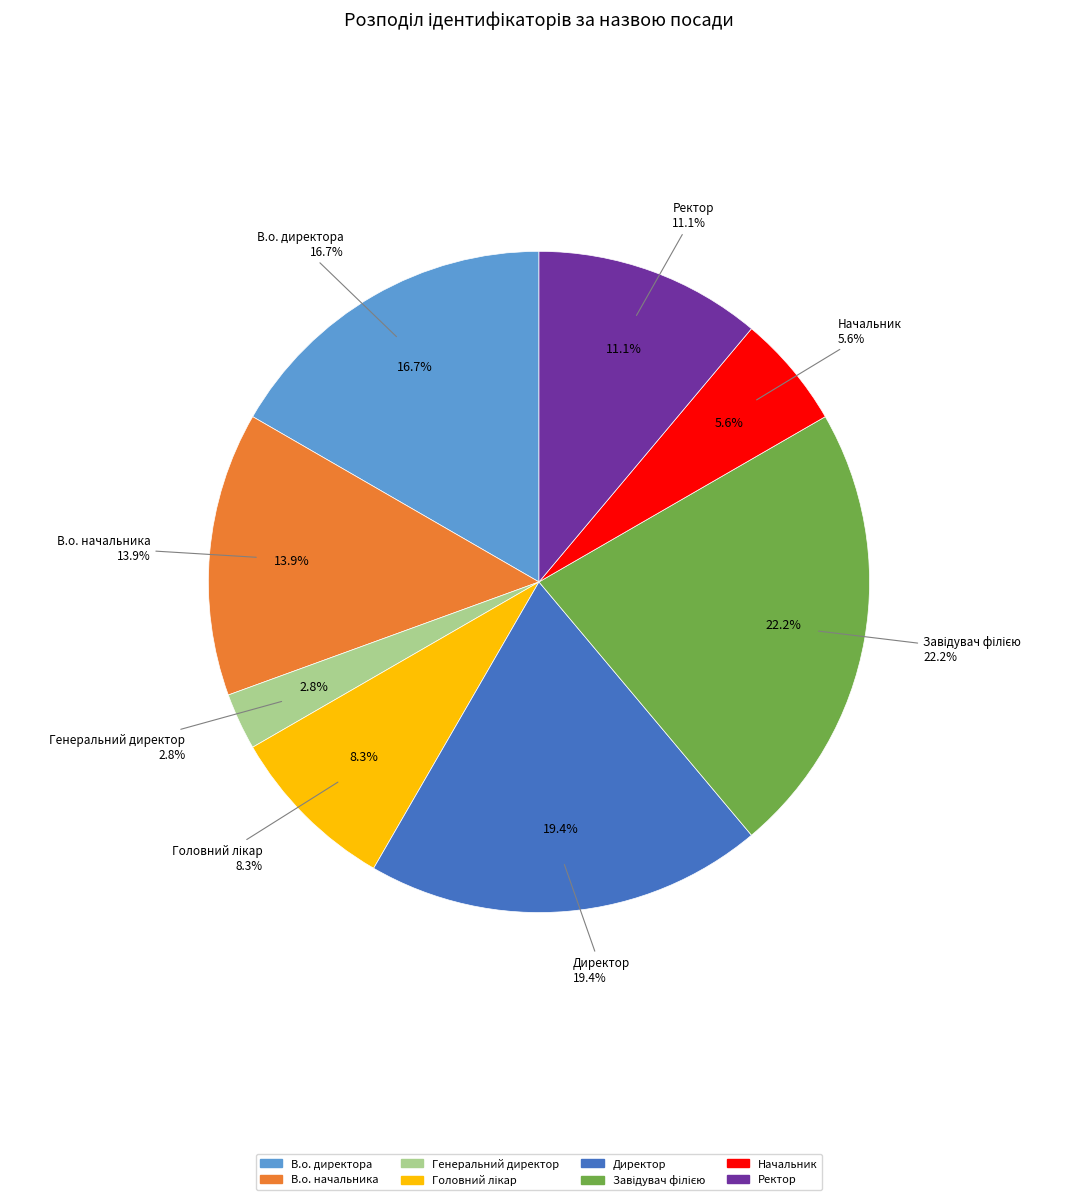

Rank the categories by value from lowest to highest.

Генеральний директор, Начальник, Головний лікар, Ректор, В.о. начальника, В.о. директора, Директор, Завідувач філією